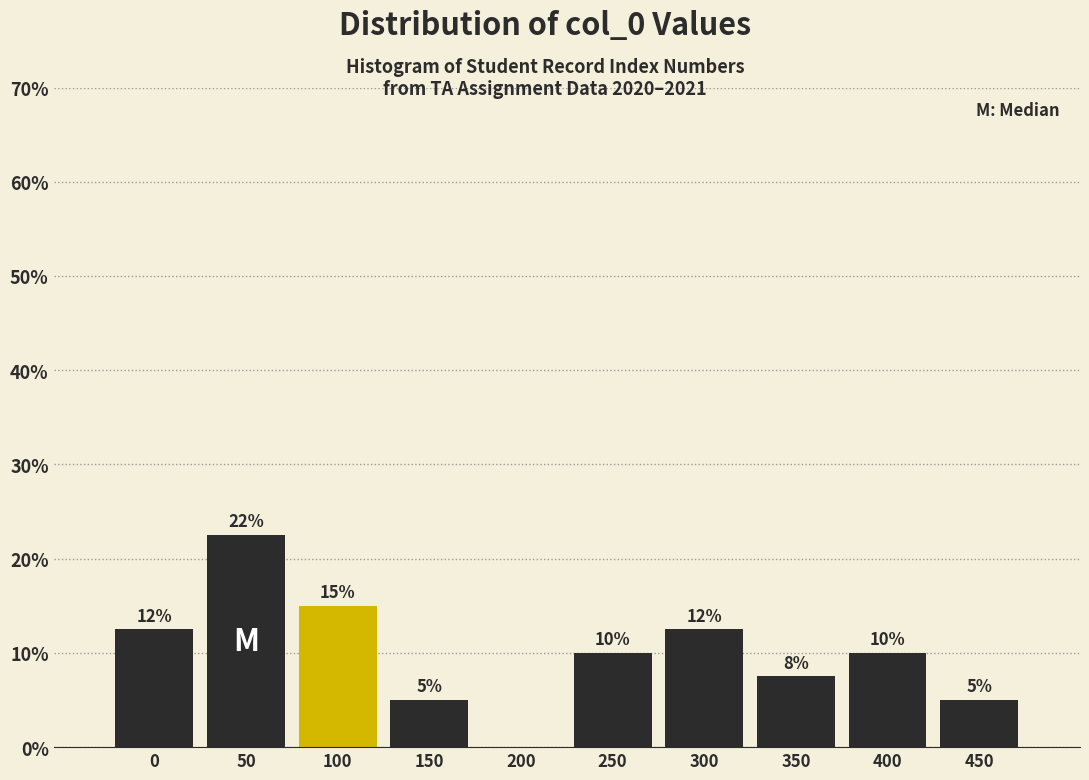

Is it true that the value at 300 is 2.8?

False